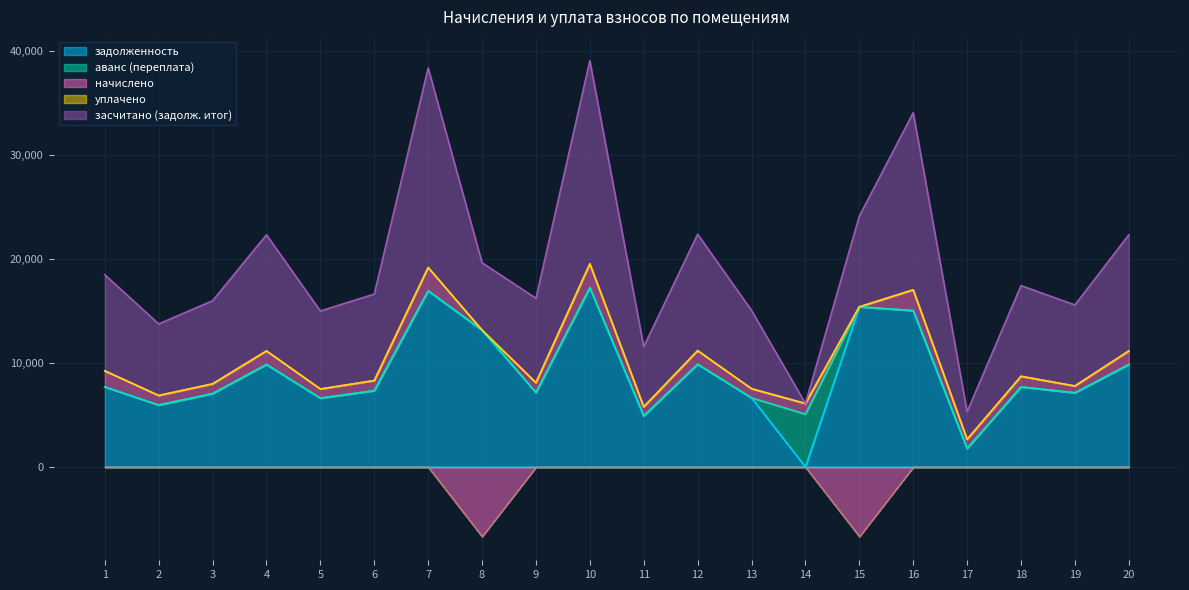

Which category has the lowest value across all series?

8